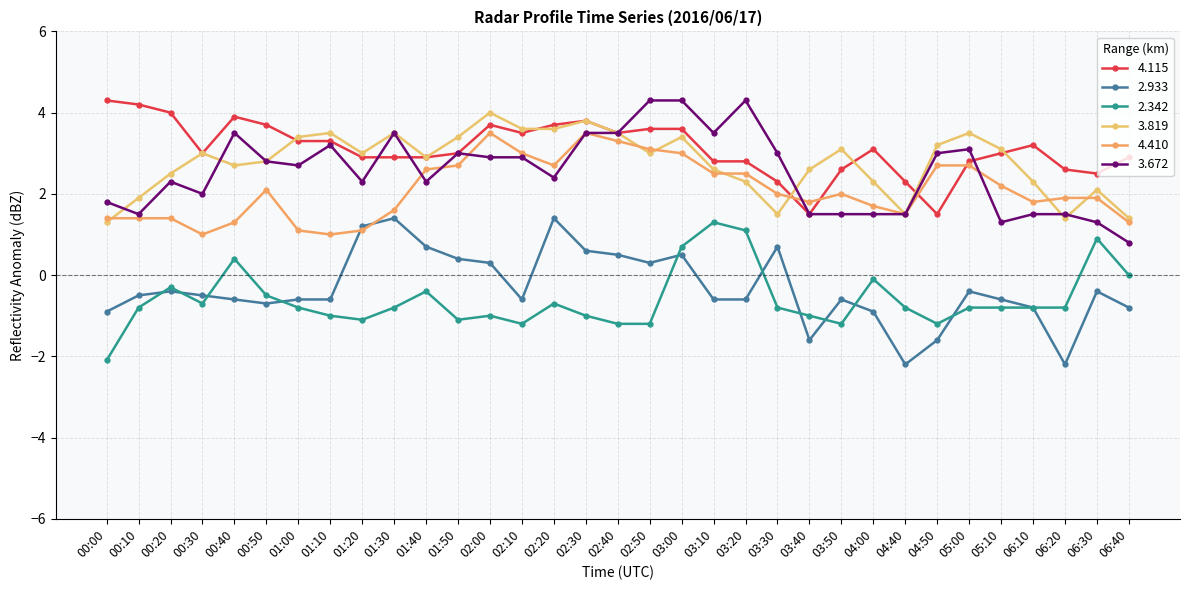

Rank the series at 02:50 from lowest to highest value.

2.342, 2.933, 3.819, 4.410, 4.115, 3.672